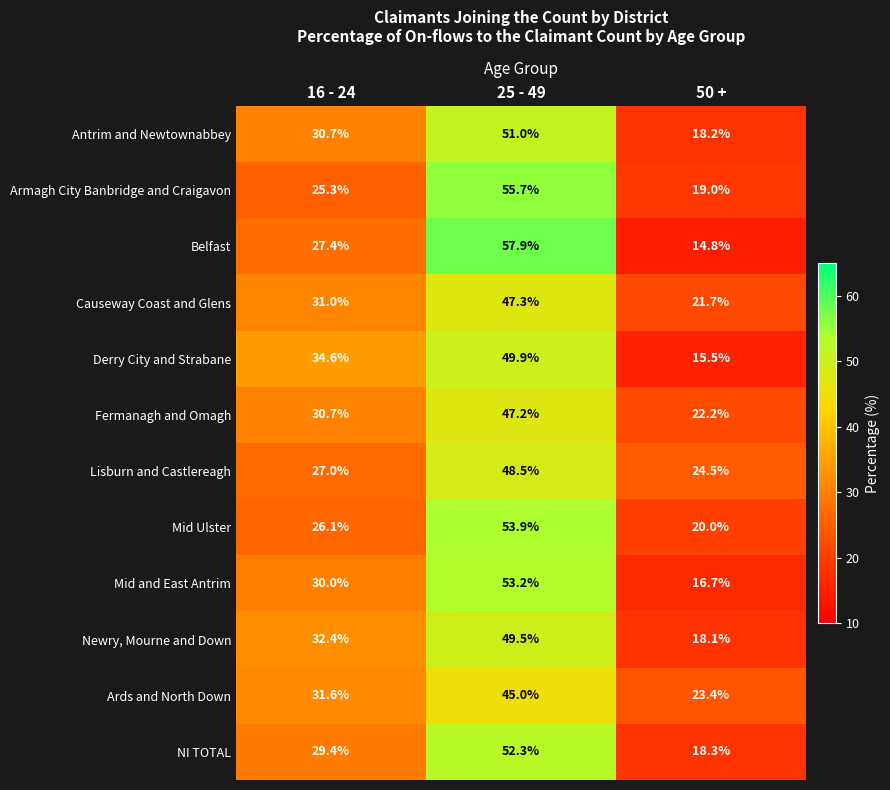

How many distinct data groups are displayed?

12